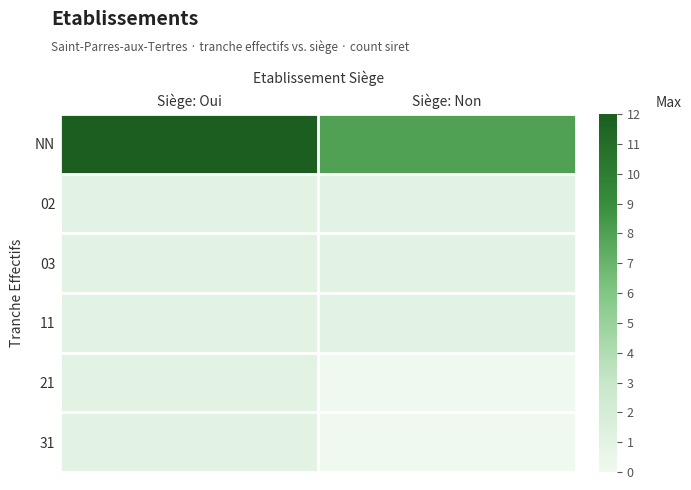

Reading right to left, transcribe all the data shown in this chart.

NN: Siège: Non=8	Siège: Oui=12
02: Siège: Non=1	Siège: Oui=1
03: Siège: Non=1	Siège: Oui=1
11: Siège: Non=1	Siège: Oui=1
21: Siège: Non=0	Siège: Oui=1
31: Siège: Non=0	Siège: Oui=1